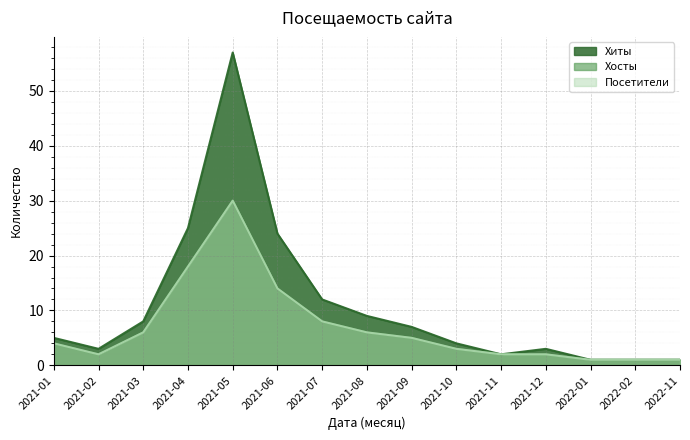

At which category is the sum across all series the highest?

2021-05